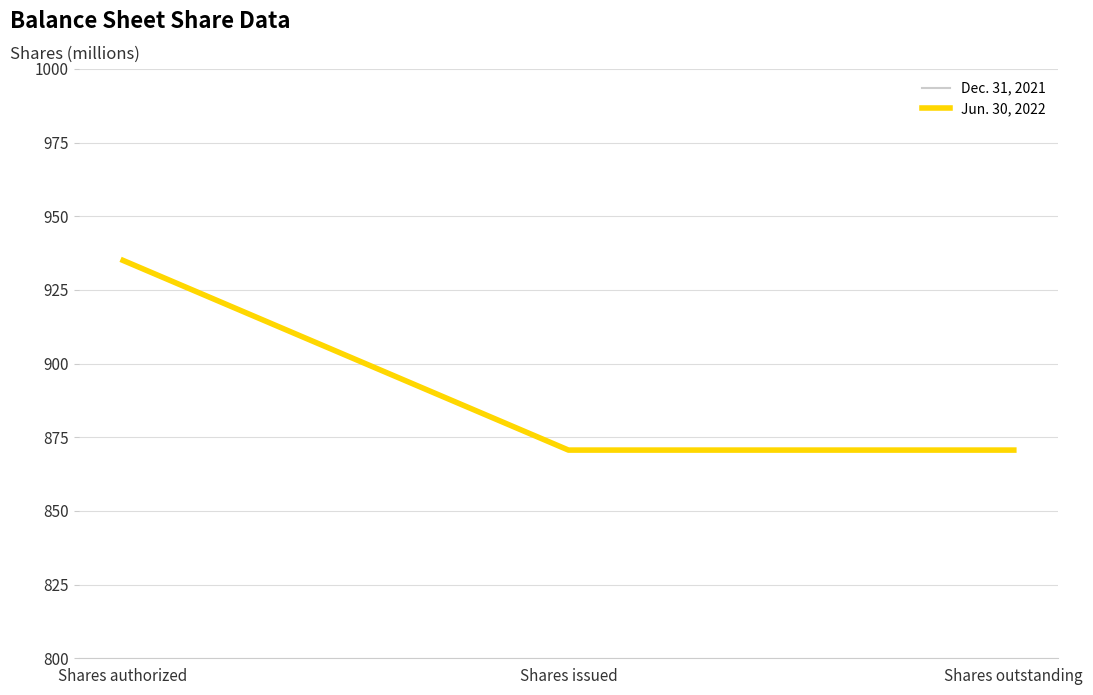

The Jun. 30, 2022 series shows 870.6 at Shares outstanding. True or false?

True